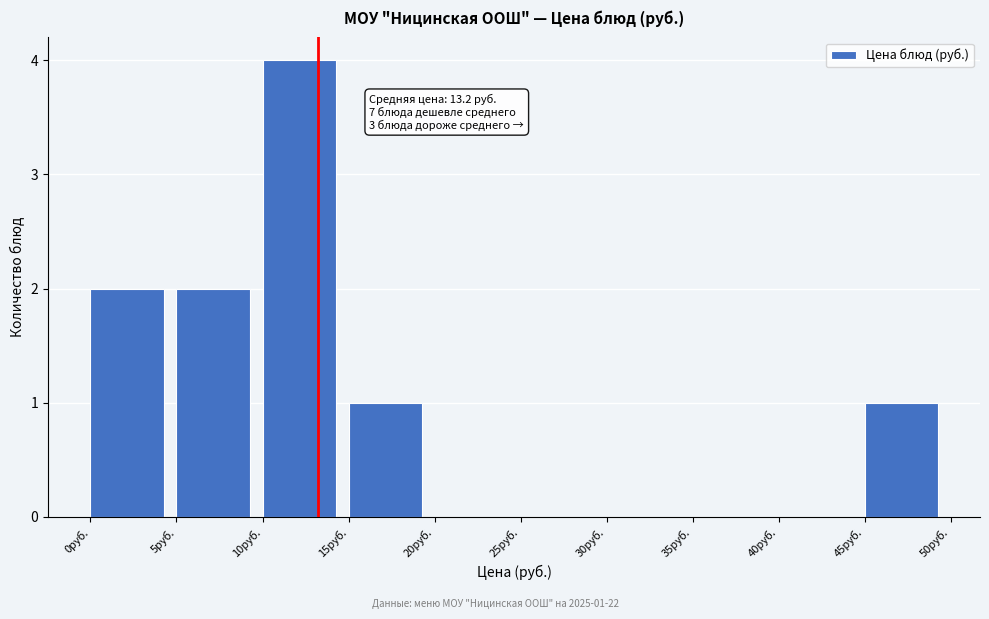

Over which range of the x-axis is the bar tallest?

10 to 15